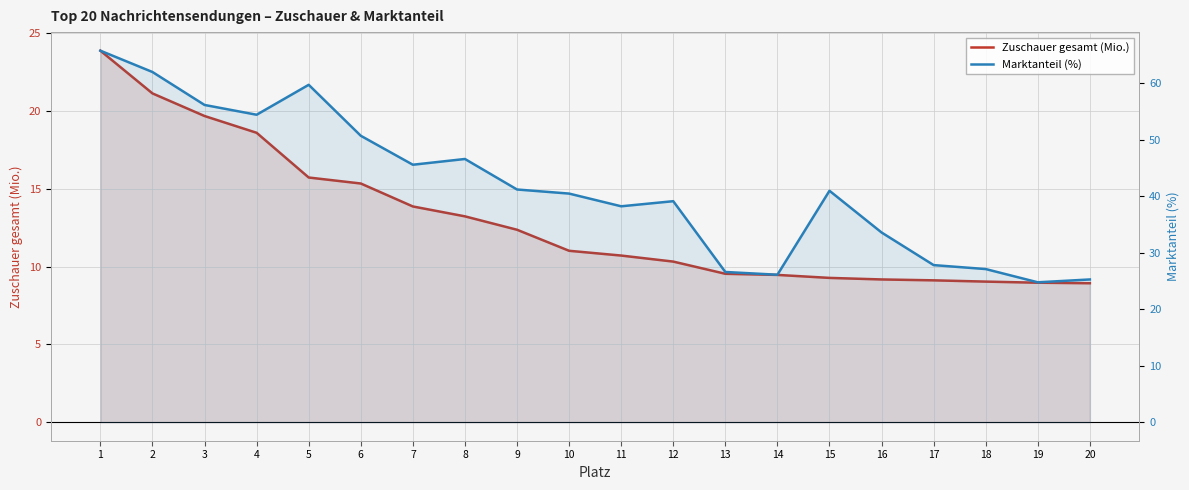

Rank the series by their average value, from lowest to highest.

Zuschauer gesamt (Mio.), Marktanteil (%)